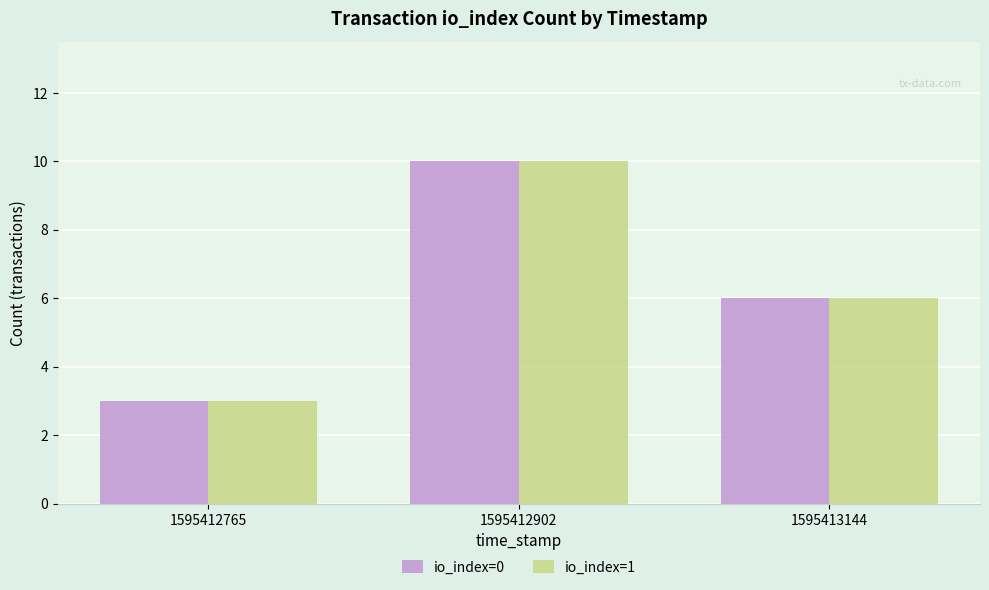

Count the number of data series in this chart.

2